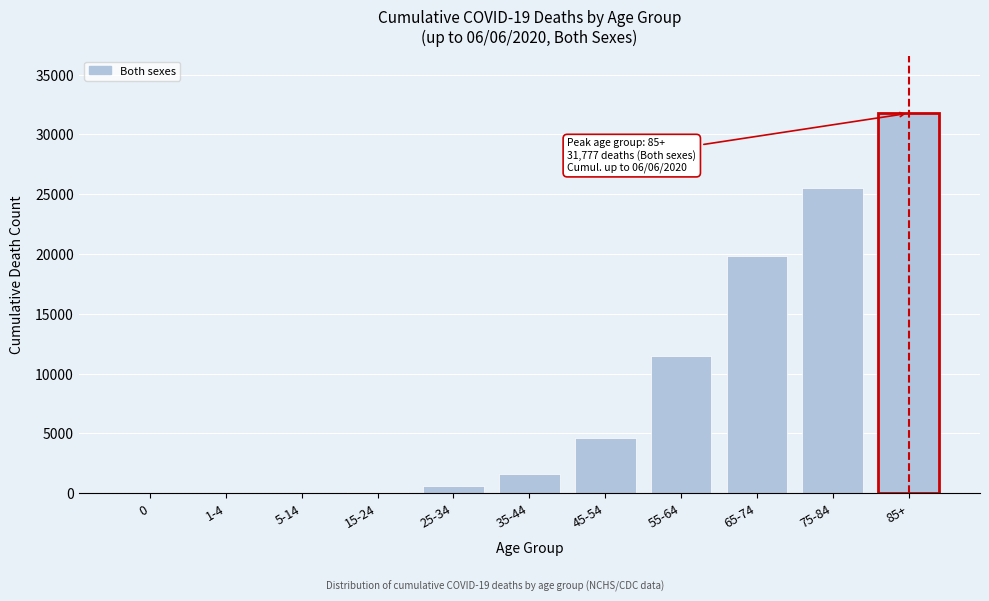

Which category has the highest value across all series?

85+